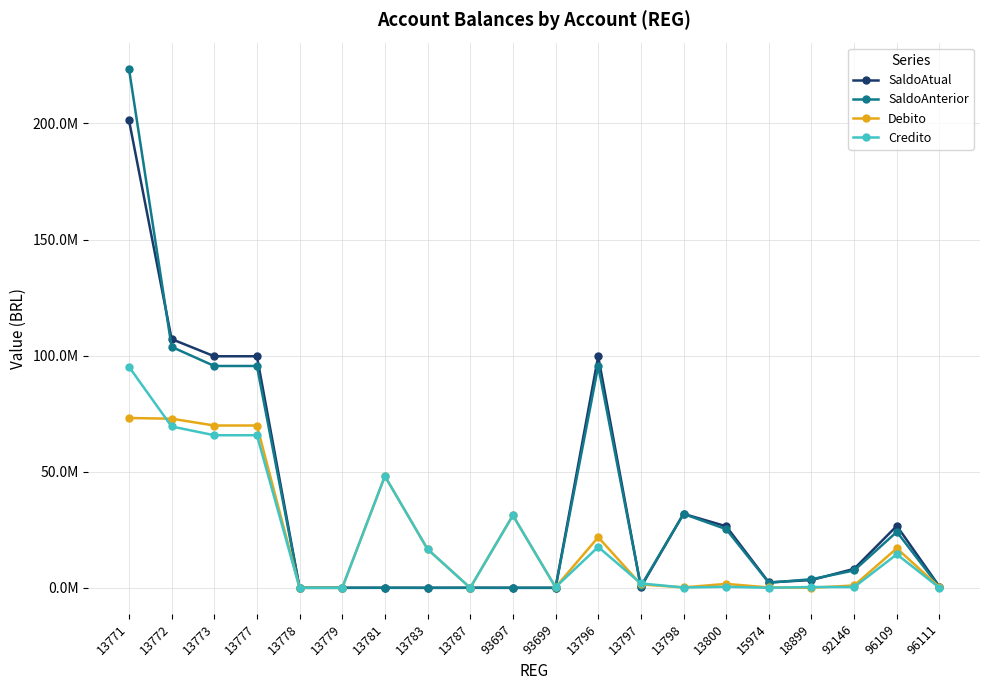

What is the sum of the SaldoAtual values at 96109 and 13772?

133826804.9